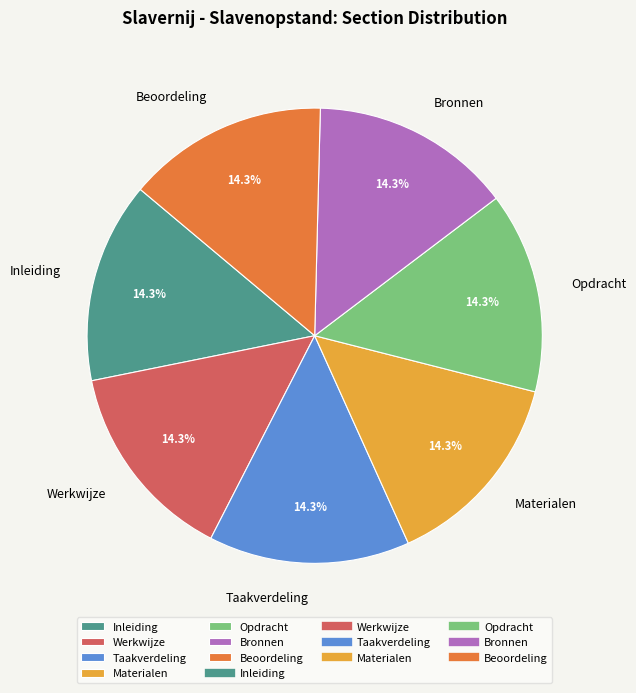

What percentage is the Werkwijze slice, to the nearest percent?

14%